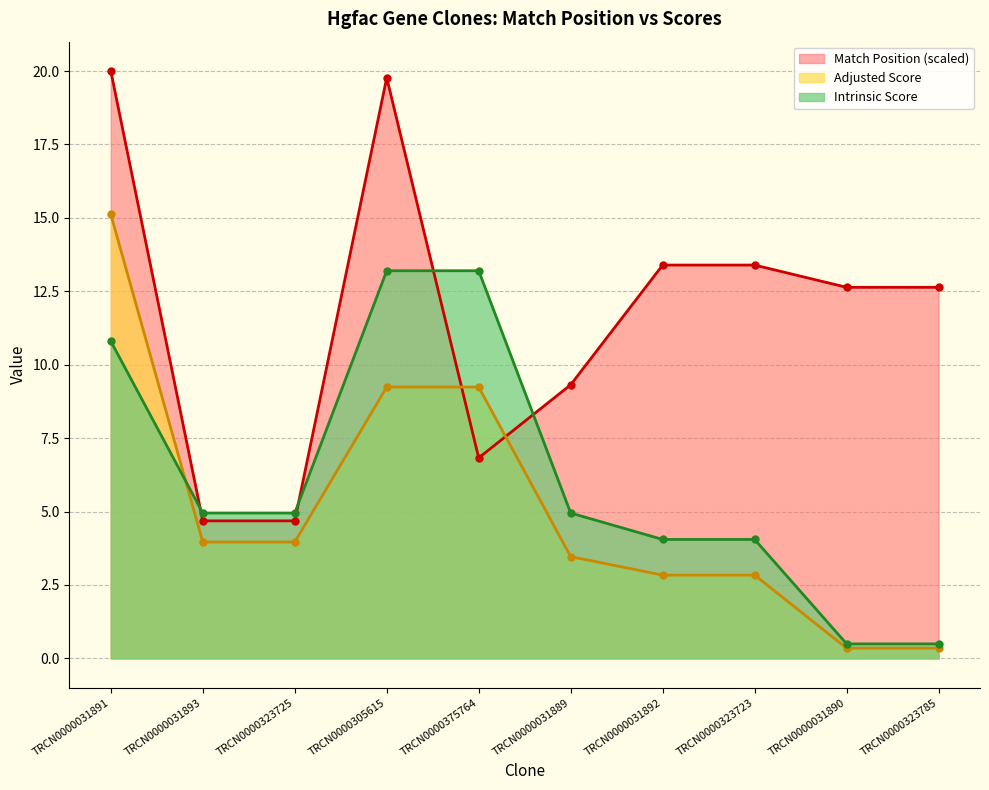

Reading left to right, transcribe all the data shown in this chart.

Match Position: 20.0	4.7	4.7	19.8	6.8	9.3	13.4	13.4	12.6	12.6
Adjusted Score: 15.1	4.0	4.0	9.2	9.2	3.5	2.8	2.8	0.3	0.3
Intrinsic Score: 10.8	5.0	5.0	13.2	13.2	5.0	4.0	4.0	0.5	0.5